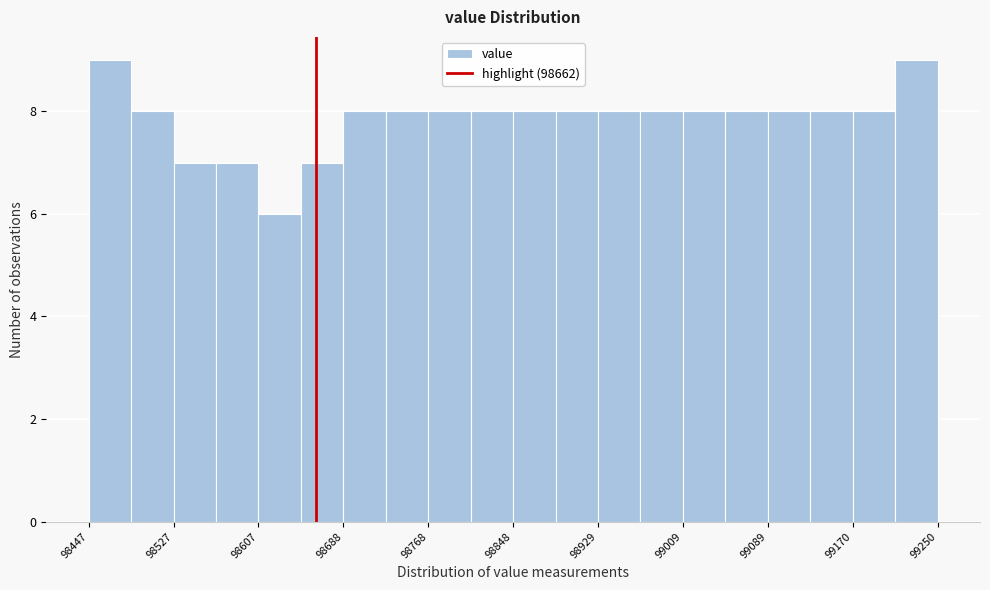

Reading left to right, transcribe this chart: for each bar, give the range it covers on the x-axis and its height. Neither the bar edges nor the heights are printed on the chart, so give them approximately, as read against the axes.

98450 to 98490: 9
98490 to 98530: 8
98530 to 98570: 7
98570 to 98610: 7
98610 to 98650: 6
98650 to 98690: 7
98690 to 98730: 8
98730 to 98770: 8
98770 to 98810: 8
98810 to 98850: 8
98850 to 98890: 8
98890 to 98930: 8
98930 to 98970: 8
98970 to 99010: 8
99010 to 99050: 8
99050 to 99090: 8
99090 to 99130: 8
99130 to 99170: 8
99170 to 99210: 8
99210 to 99250: 9